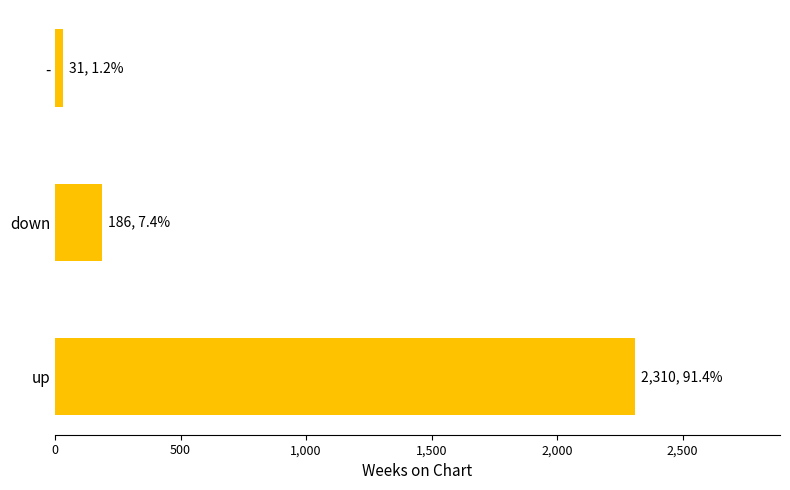

Rank the categories by value from highest to lowest.

up, down, -